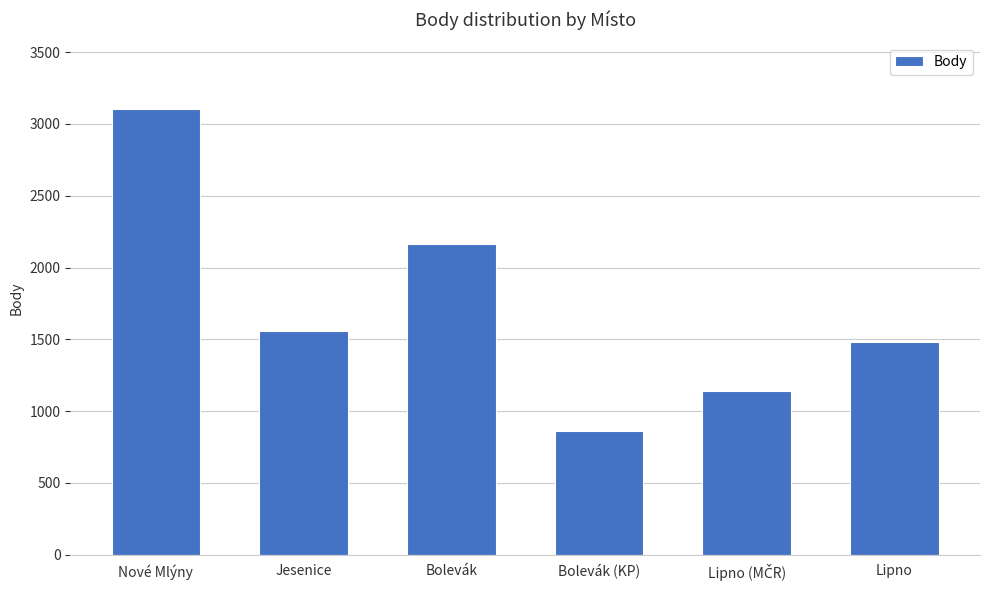

At which label does the data first exceed 1560?

Nové Mlýny